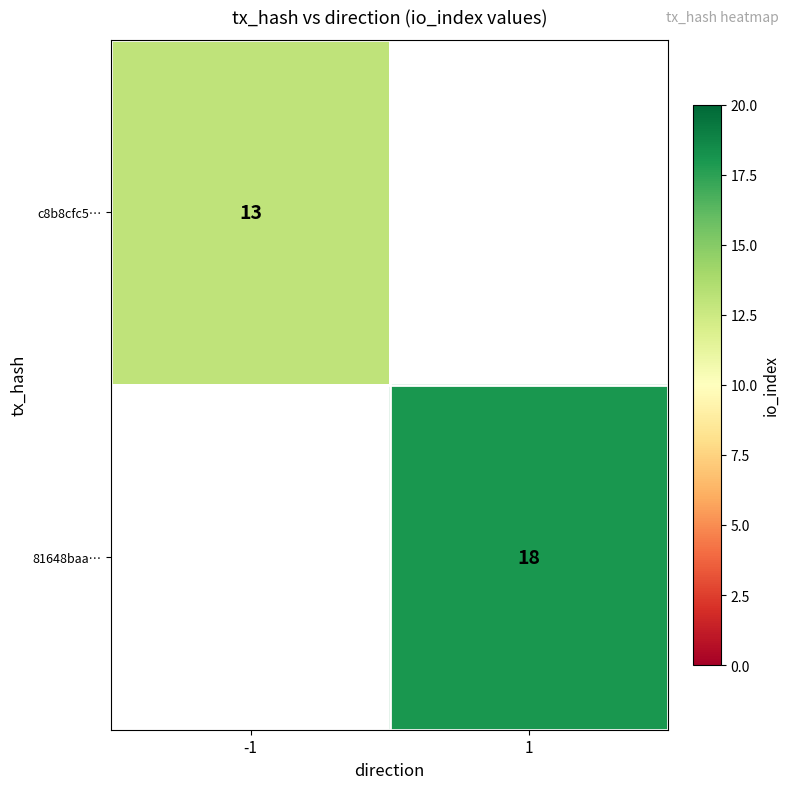

True or false: 81648baa… has a value of 18 at 1.

True